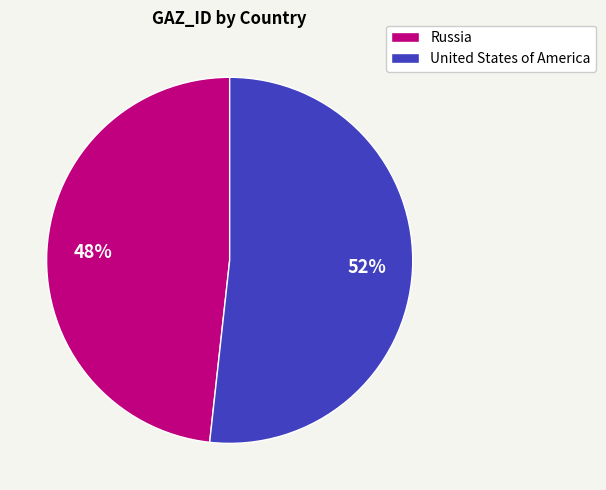

Count the number of slices in the pie.

2